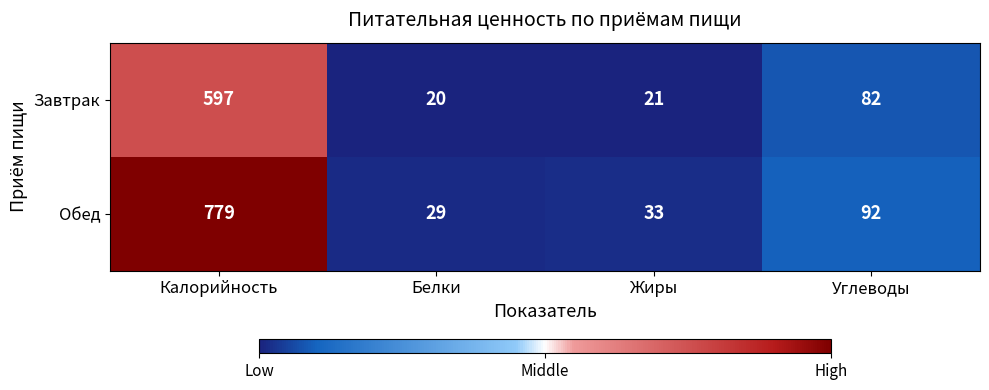

Is it true that Завтрак equals 21 at Жиры?

True